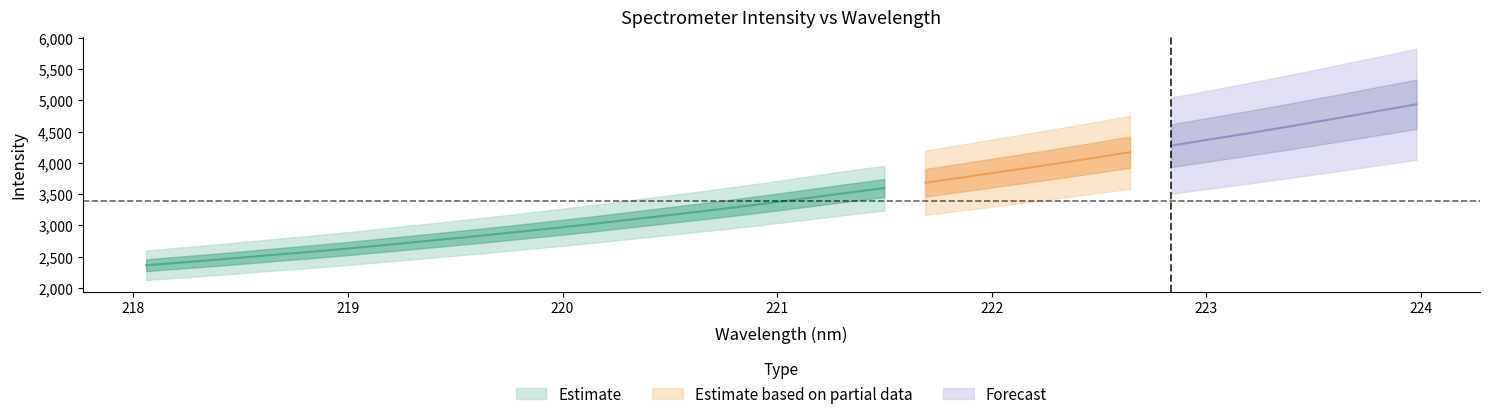

Where is the data nearest to the value 3651?

221.6902